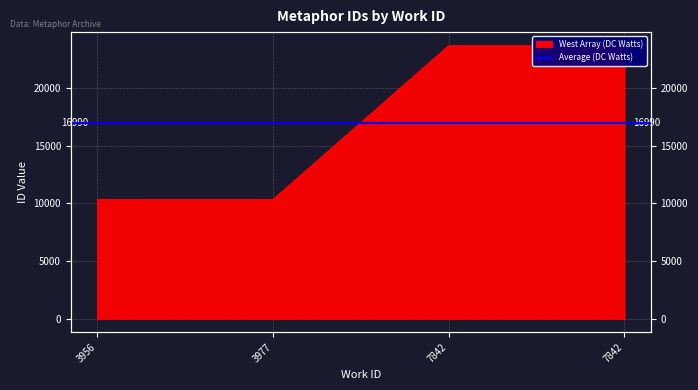

Is it true that the value at 7842 is 23663?

True